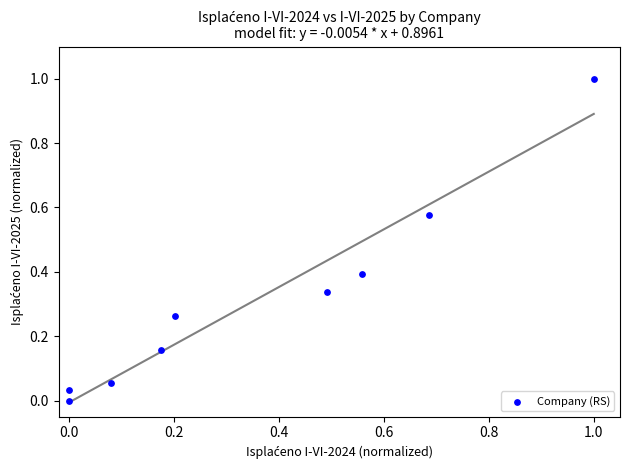

What is the average X value?

0.4